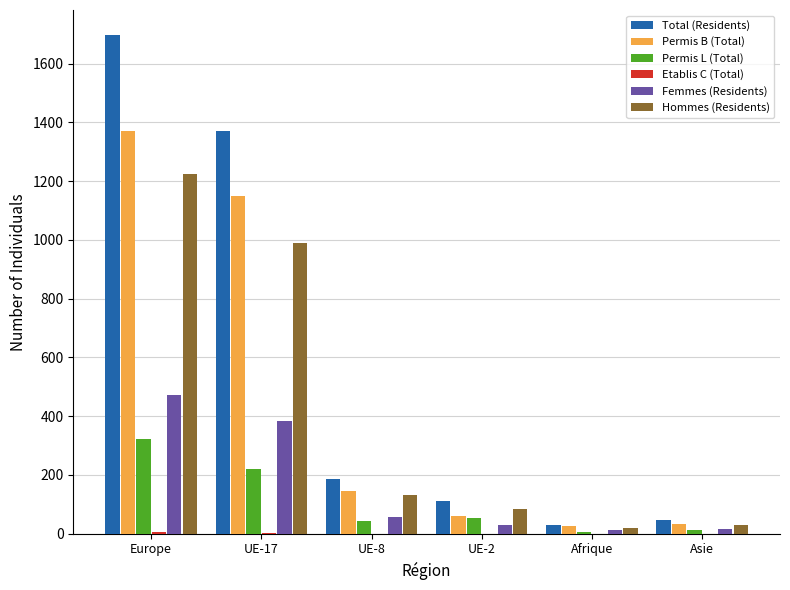

How many groups of bars are there?

6